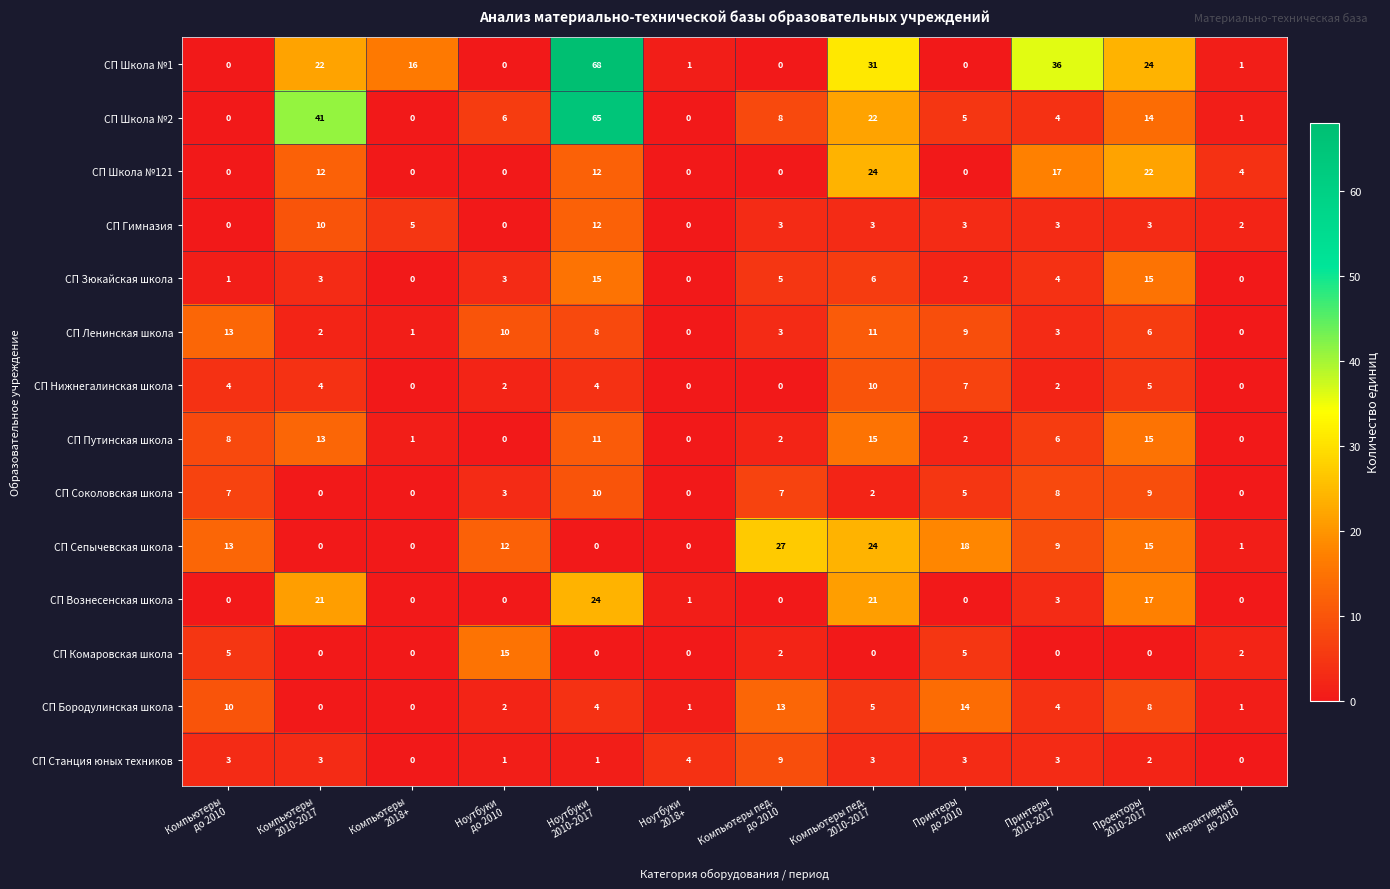

What is the spread (max minus min) of values at Ноутбуки
2018+?

4